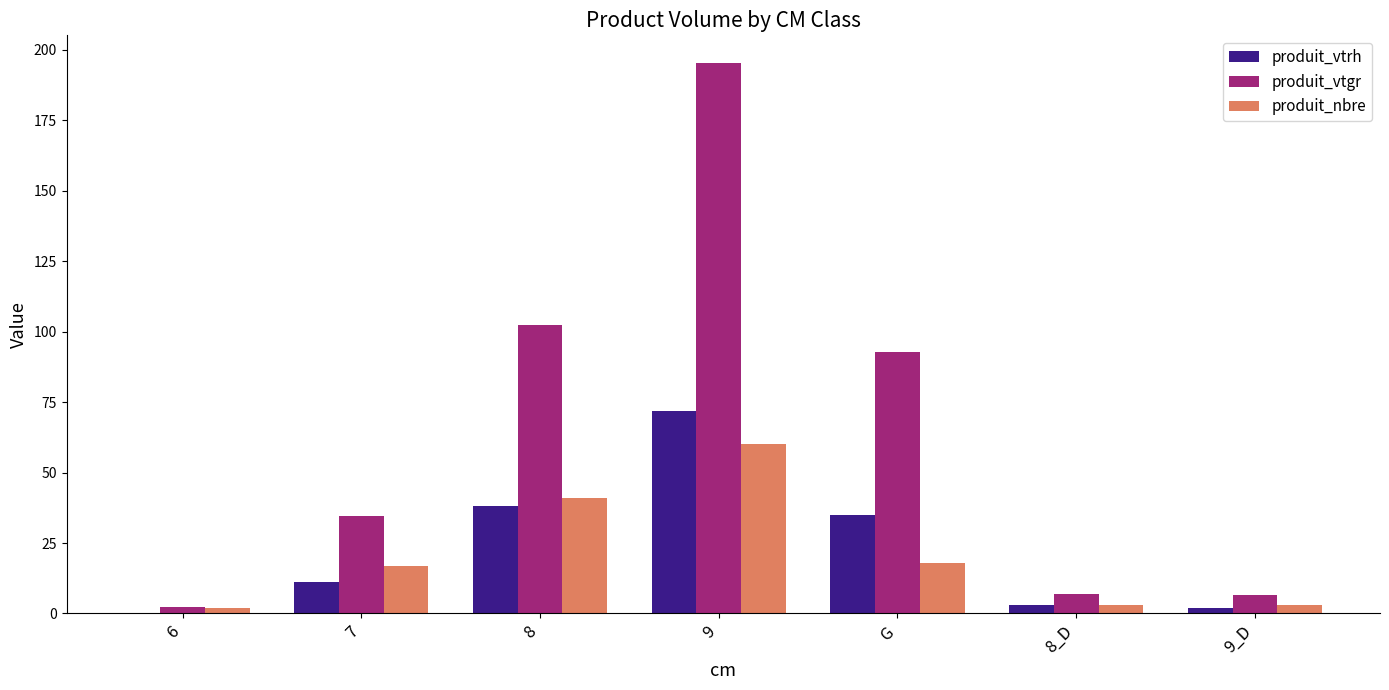

What is the total value across all series at G?

145.8